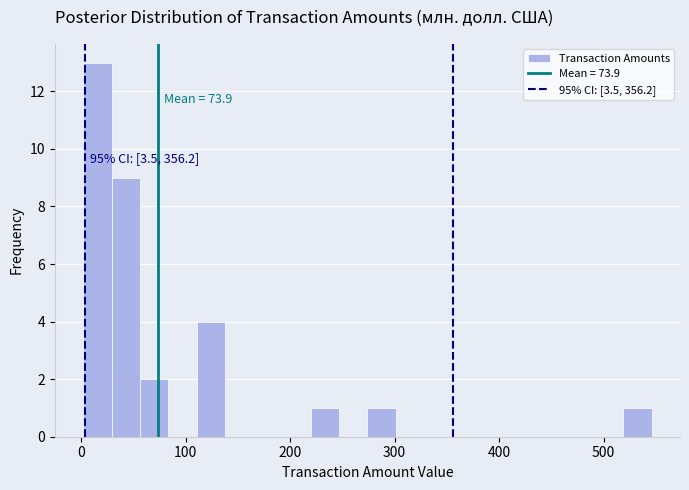

Around what value on the x-axis is the tallest bar? Give the approximate position of its centre, as read against the axis.

20